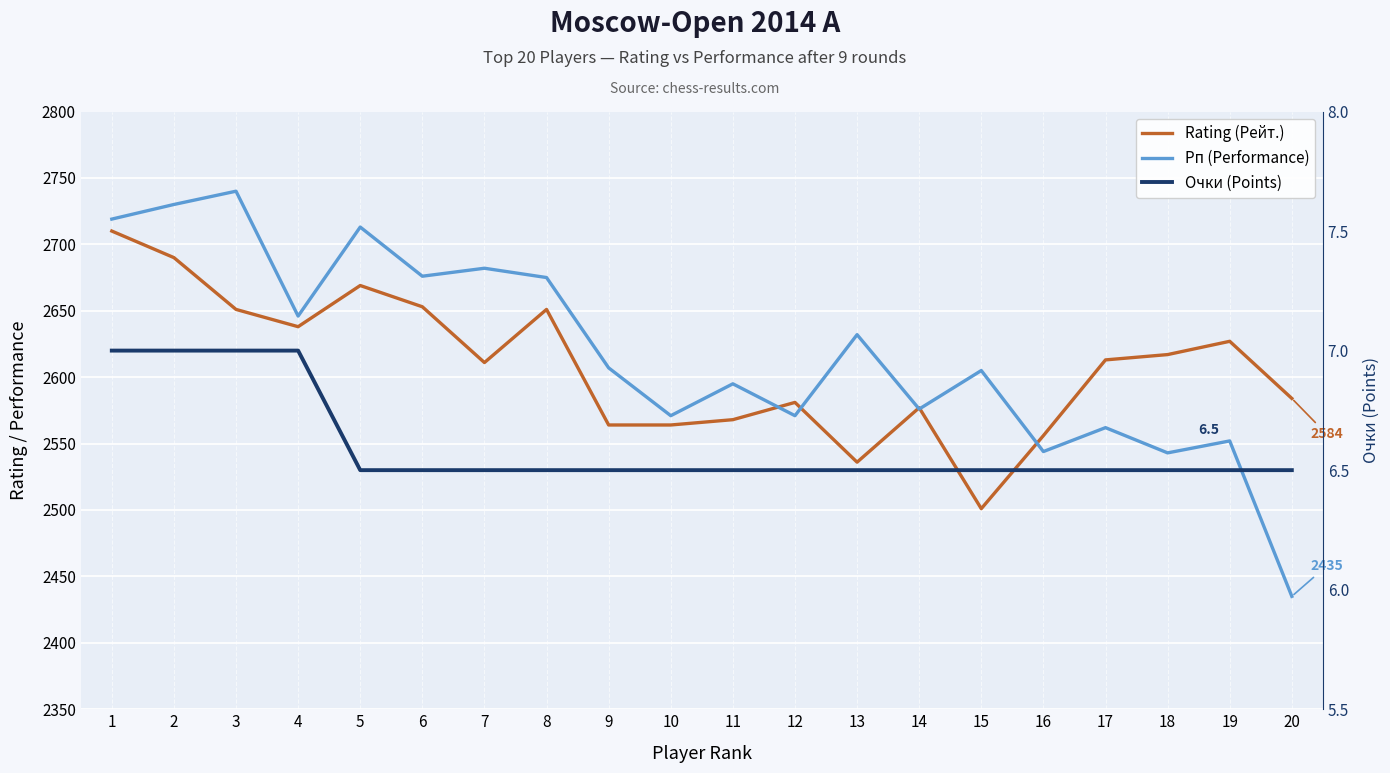

The value of Очки (Points) at 18 is 6.5. True or false?

True